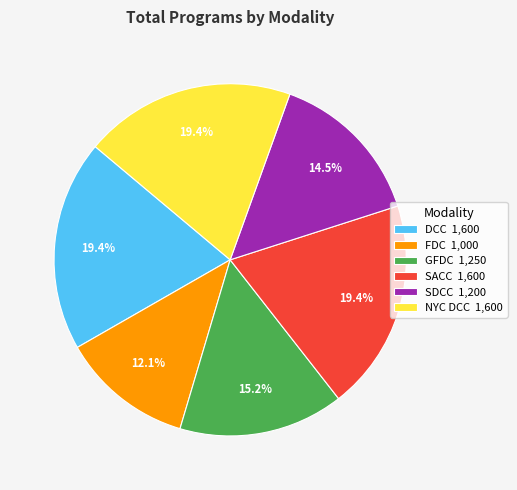

Is there a majority slice in this chart?

No